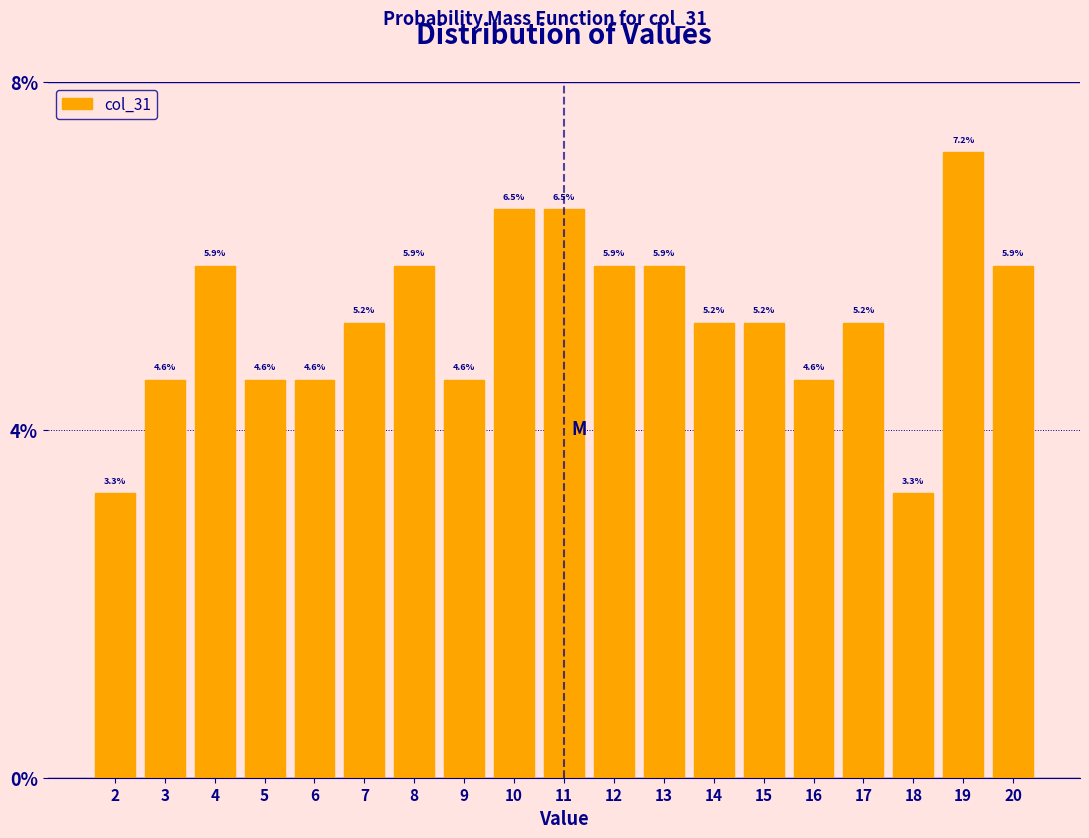

Reading left to right, what are all the values shown in this chart?

3.3	4.6	5.9	4.6	4.6	5.2	5.9	4.6	6.5	6.5	5.9	5.9	5.2	5.2	4.6	5.2	3.3	7.2	5.9